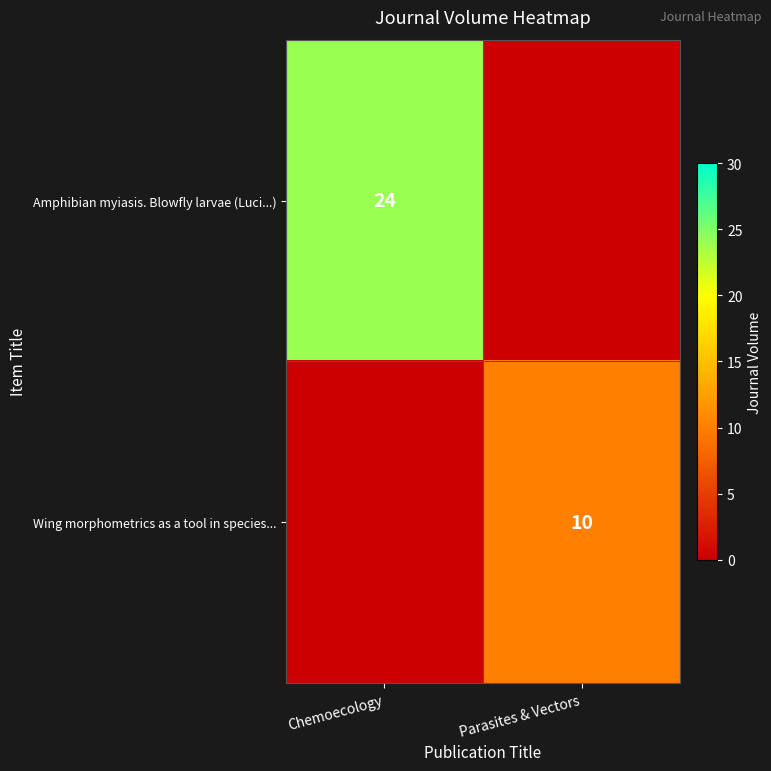

The value of Wing morphometrics as a tool in species... at Parasites & Vectors is 10. True or false?

True